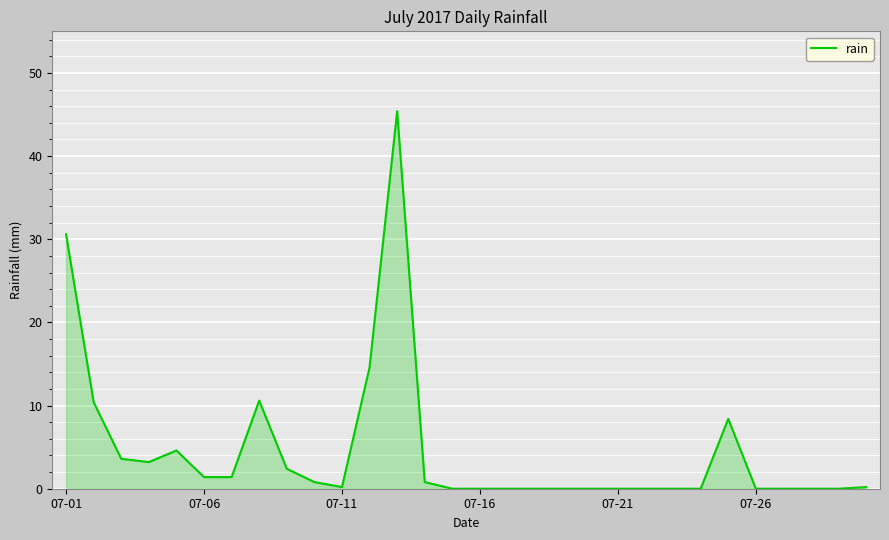

True or false: the data has more than 1 interior local peaks.

True